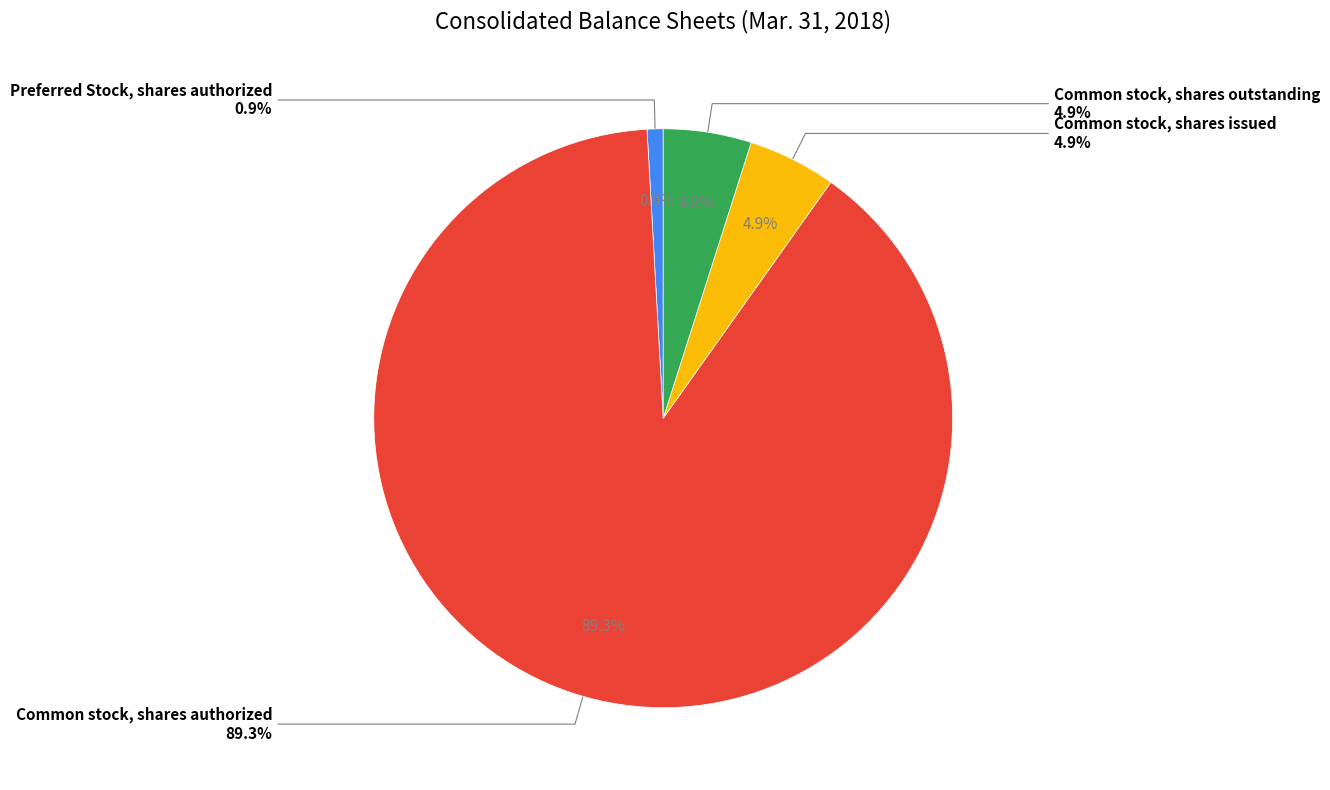

To the nearest percent, what percentage of the pie is Common stock, shares outstanding?

5%